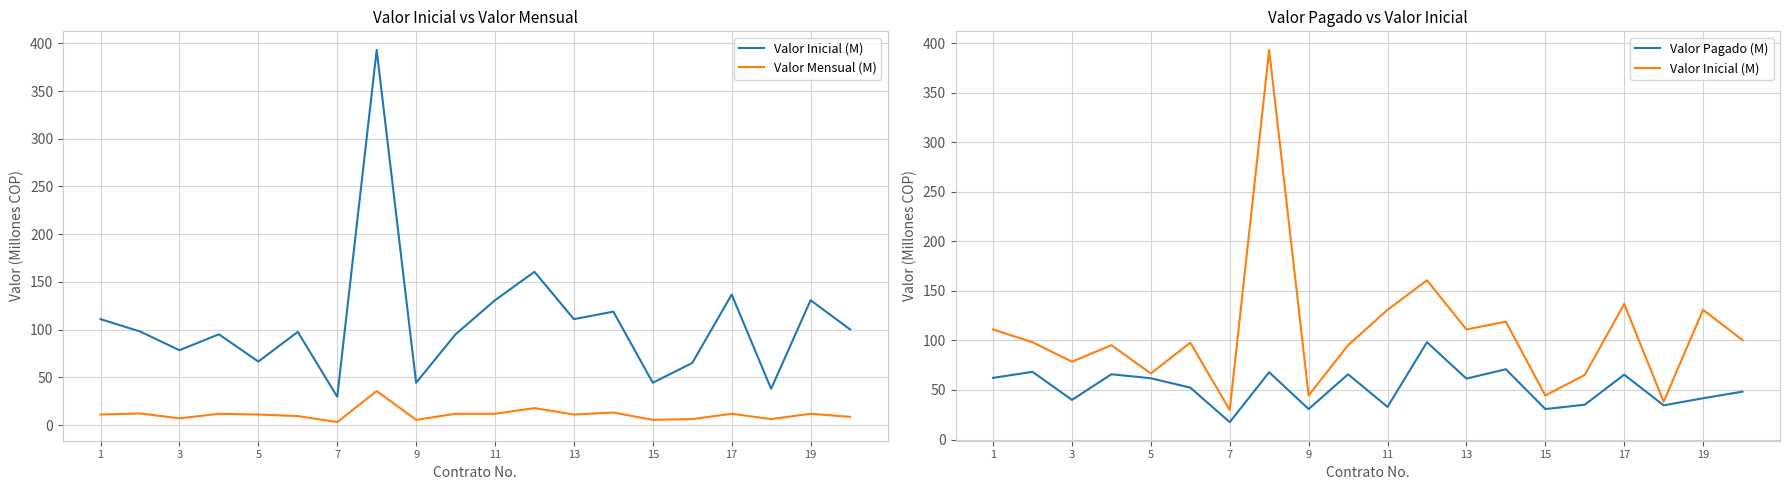

Which series changed the most between 1 and 13?

Valor Pagado (M)